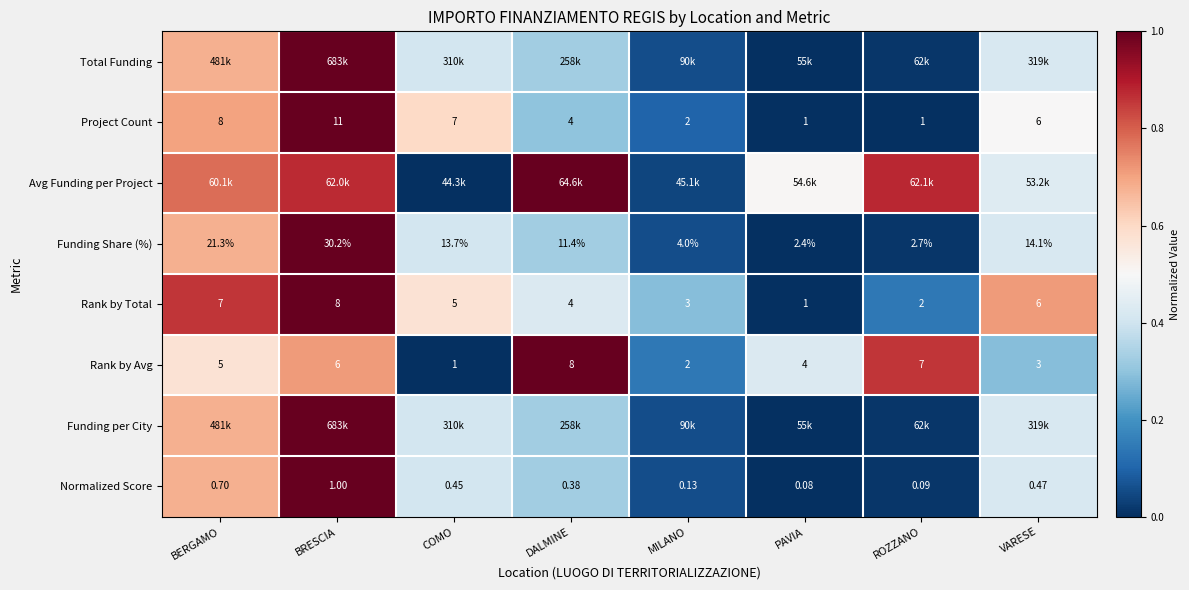

How many series are shown in this chart?

8